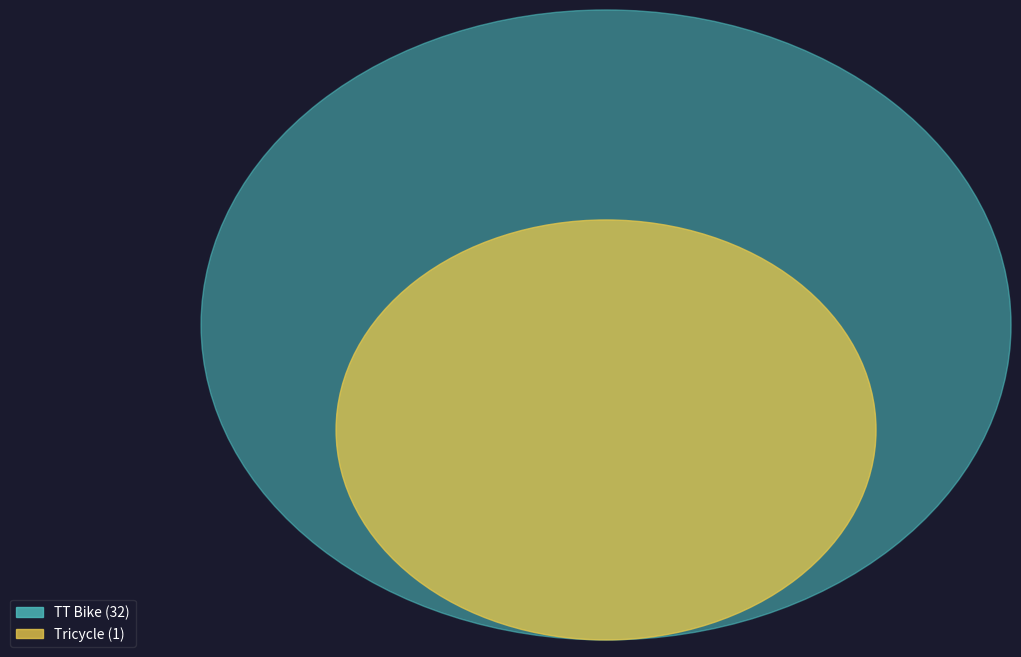

What is the change in value from TT Bike to Tricycle?

-31